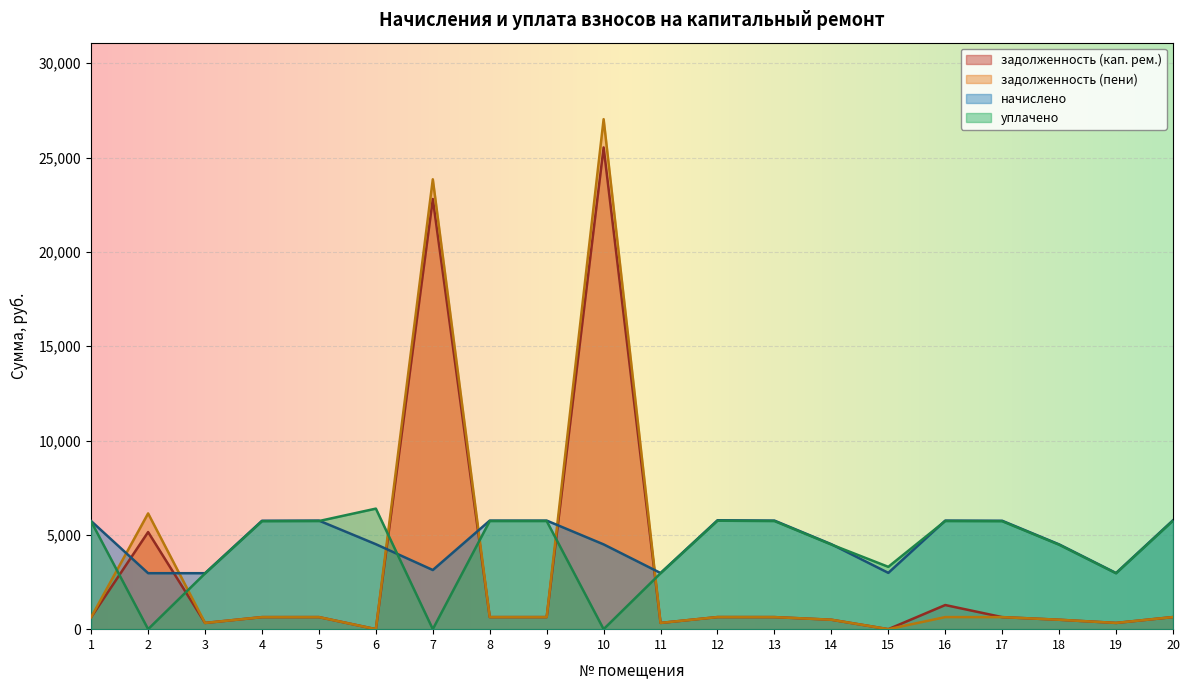

Is it true that задолженность (кап. рем.) equals 9411.9 at 10?

False